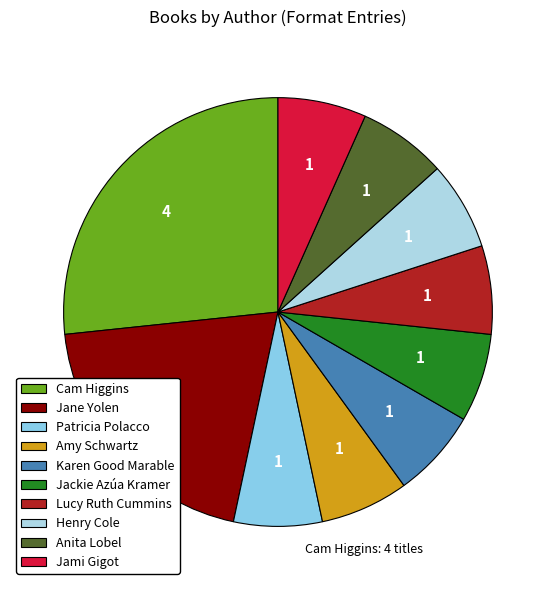

Is it true that Anita Lobel is 7% of the pie?

True